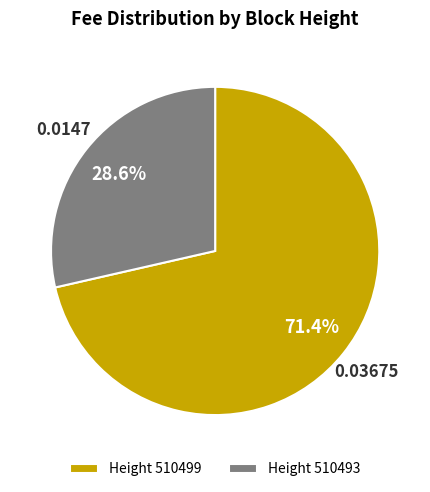

What percentage is NOT represented by Height 510493?

71.4%